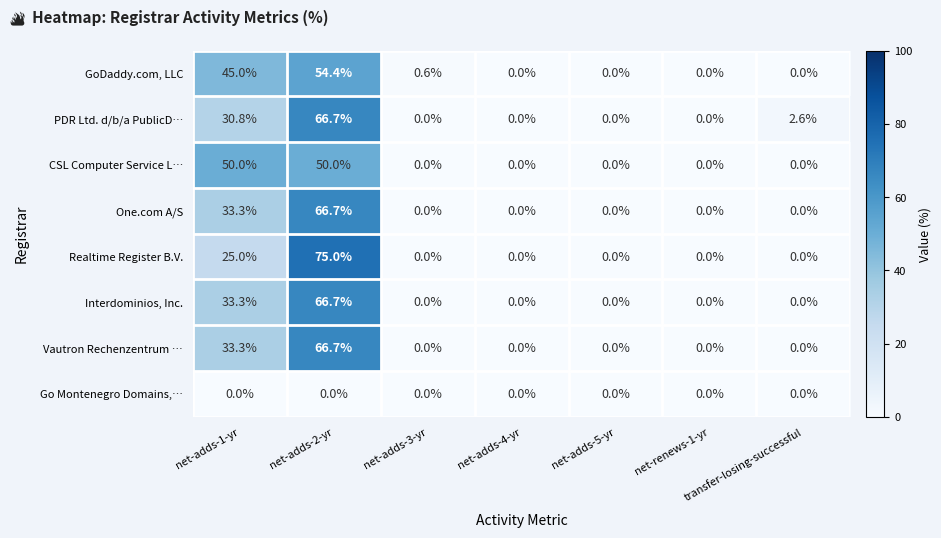

Between net-adds-1-yr and net-adds-5-yr, which series saw the biggest shift?

CSL Computer Service L…